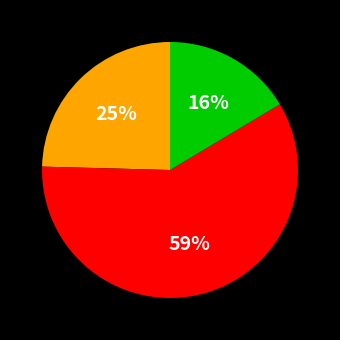

To the nearest percent, what is the average slice percentage?

33%